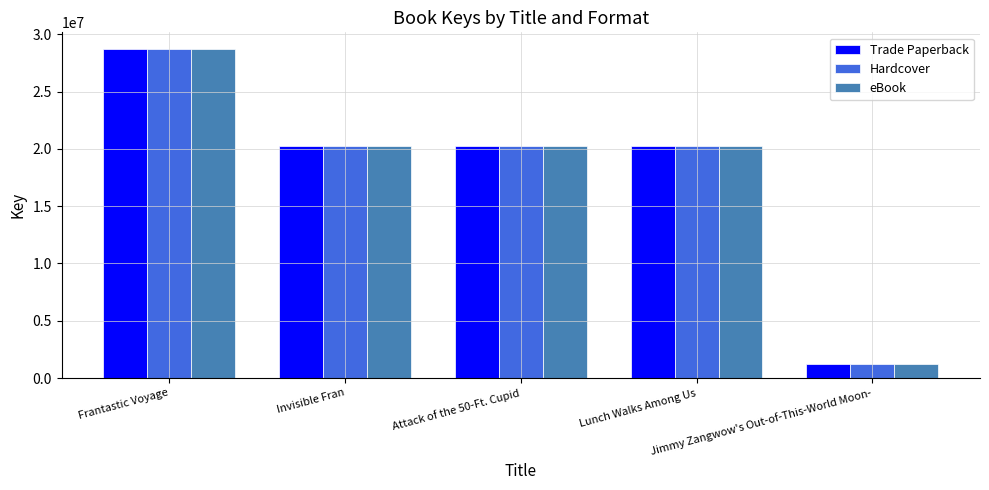

What position from the left is Jimmy Zangwow's Out-of-This-World Moon-?

5